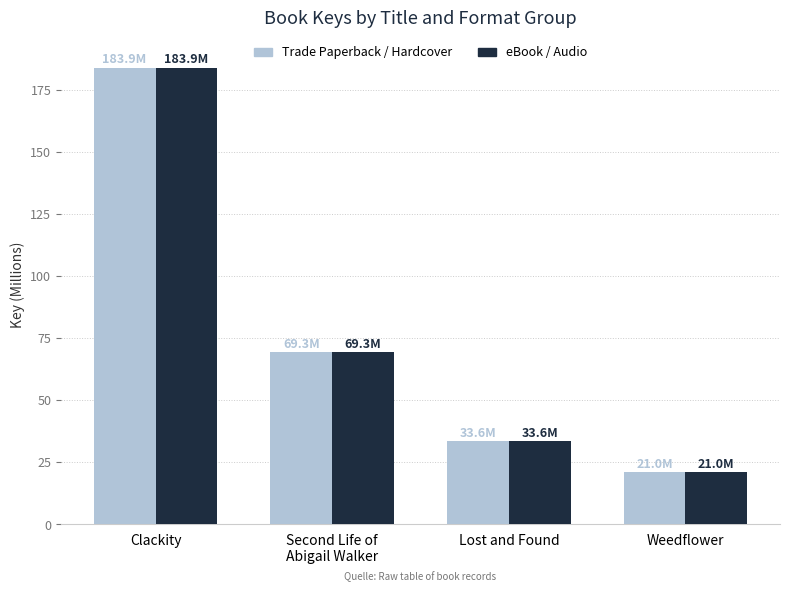

The value of eBook / Audio at Clackity is 183.9. True or false?

True